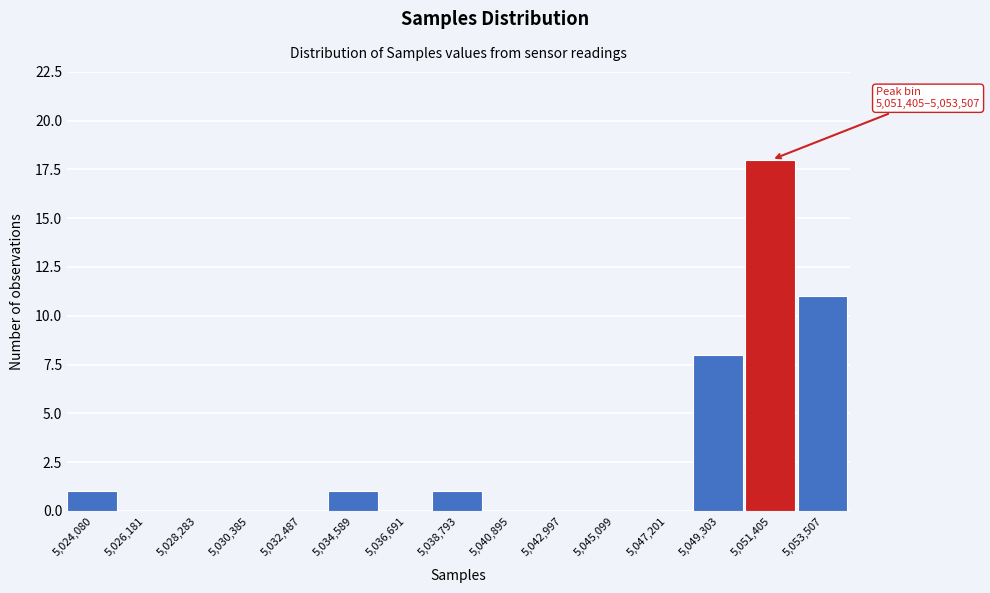

Reading right to left, transcribe all the data shown in this chart.

5,053,507=11	5,051,405=18	5,049,303=8	5,047,201=0	5,045,099=0	5,042,997=0	5,040,895=0	5,038,793=1	5,036,691=0	5,034,589=1	5,032,487=0	5,030,385=0	5,028,283=0	5,026,181=0	5,024,080=1